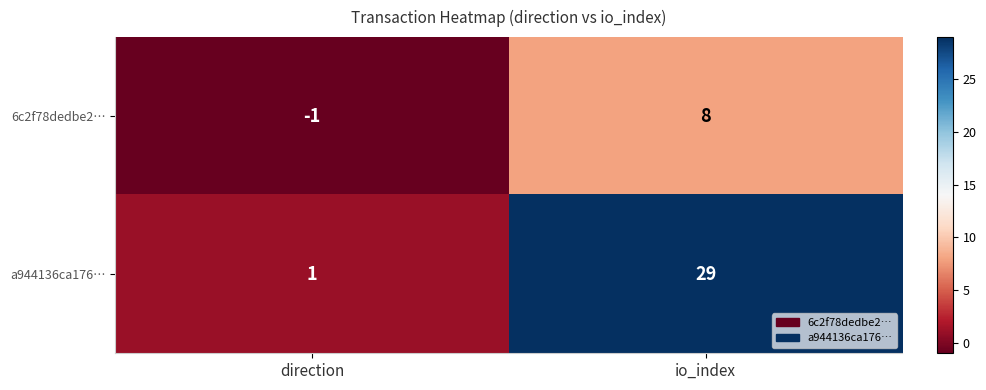

Rank the series by their average value, from highest to lowest.

a944136ca176…, 6c2f78dedbe2…